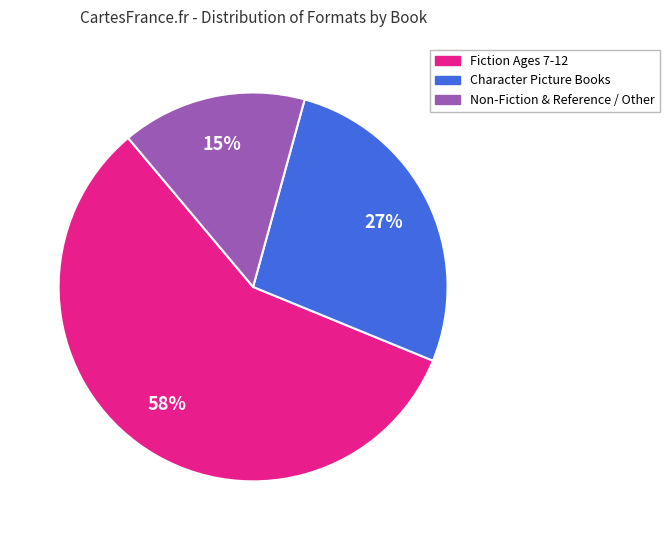

To the nearest percent, what is the average slice percentage?

33%